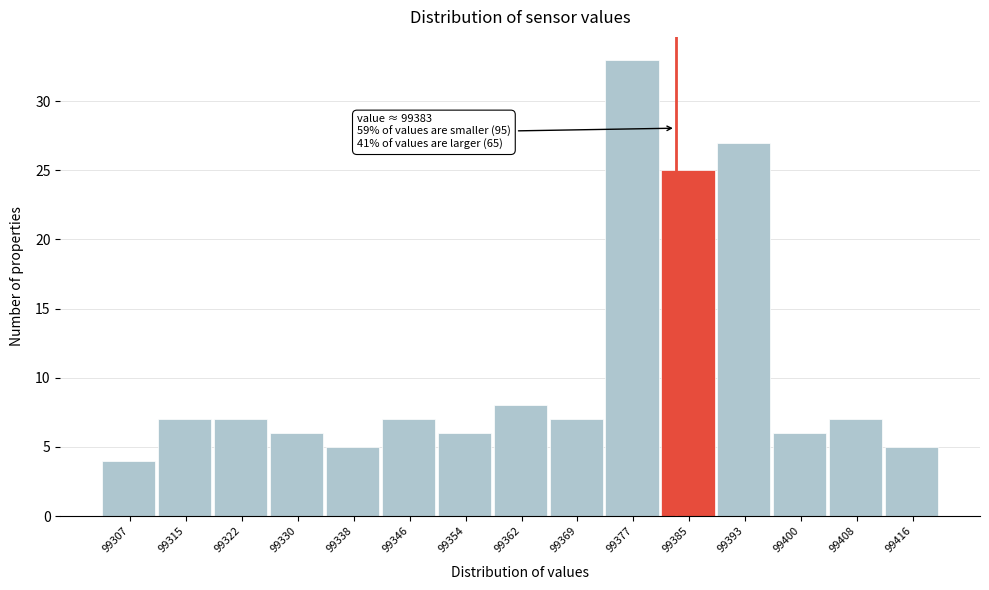

Over which range of the x-axis is the bar tallest?

99373.2 to 99381.0